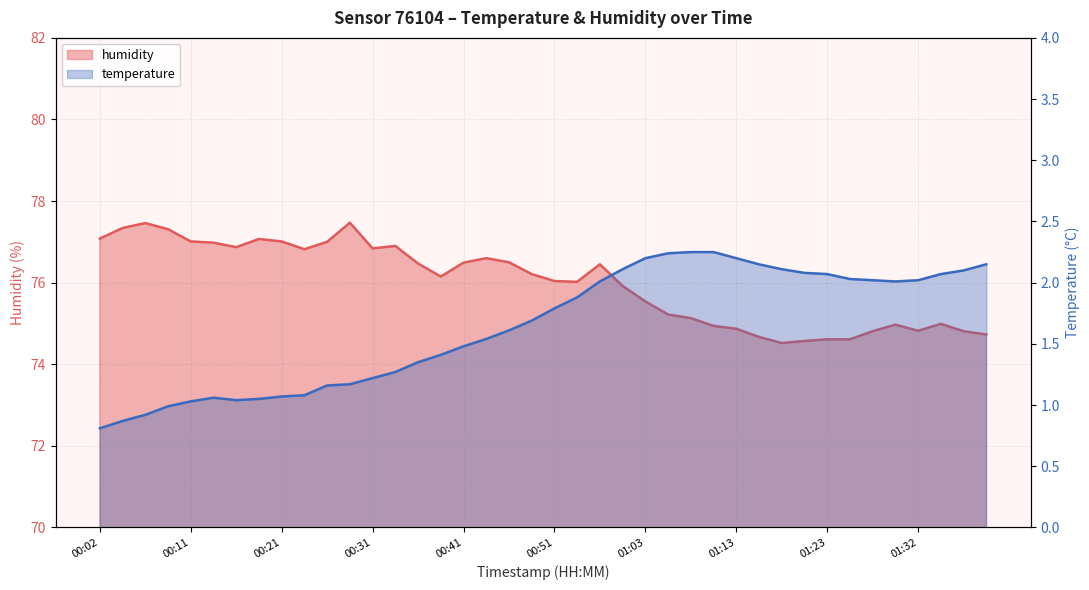

True or false: humidity and temperature intersect in this chart.

False